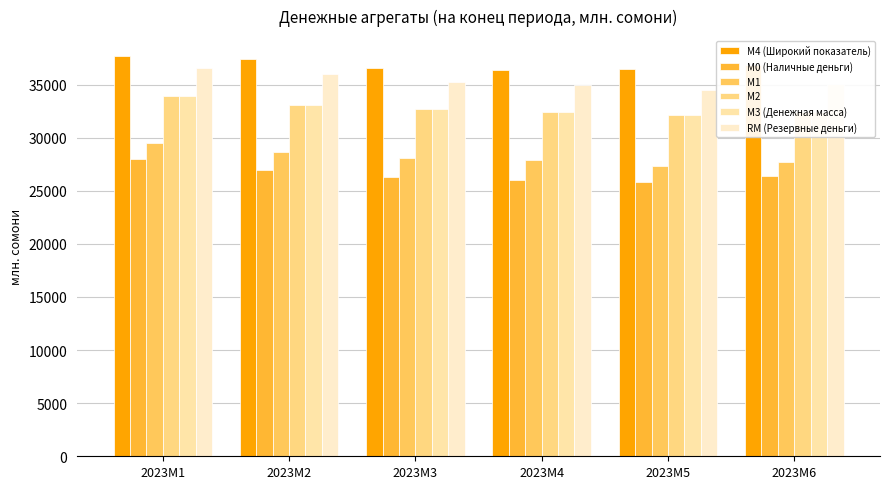

At how many categories does at least one series exceed 25935?

6